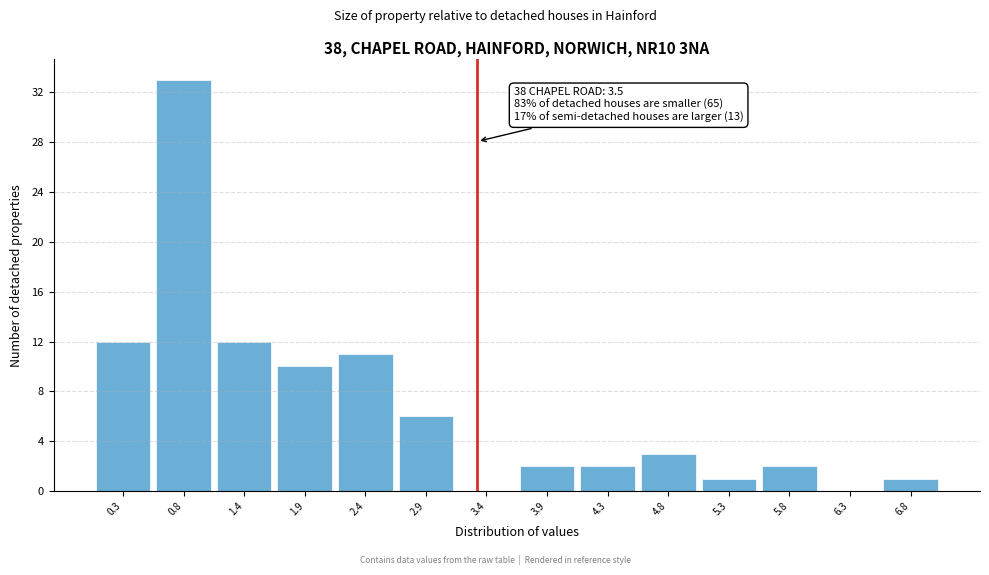

Reading left to right, what are all the values shown in this chart?

0.3=12	0.8=33	1.4=12	1.9=10	2.4=11	2.9=6	3.4=0	3.9=2	4.3=2	4.8=3	5.3=1	5.8=2	6.3=0	6.8=1